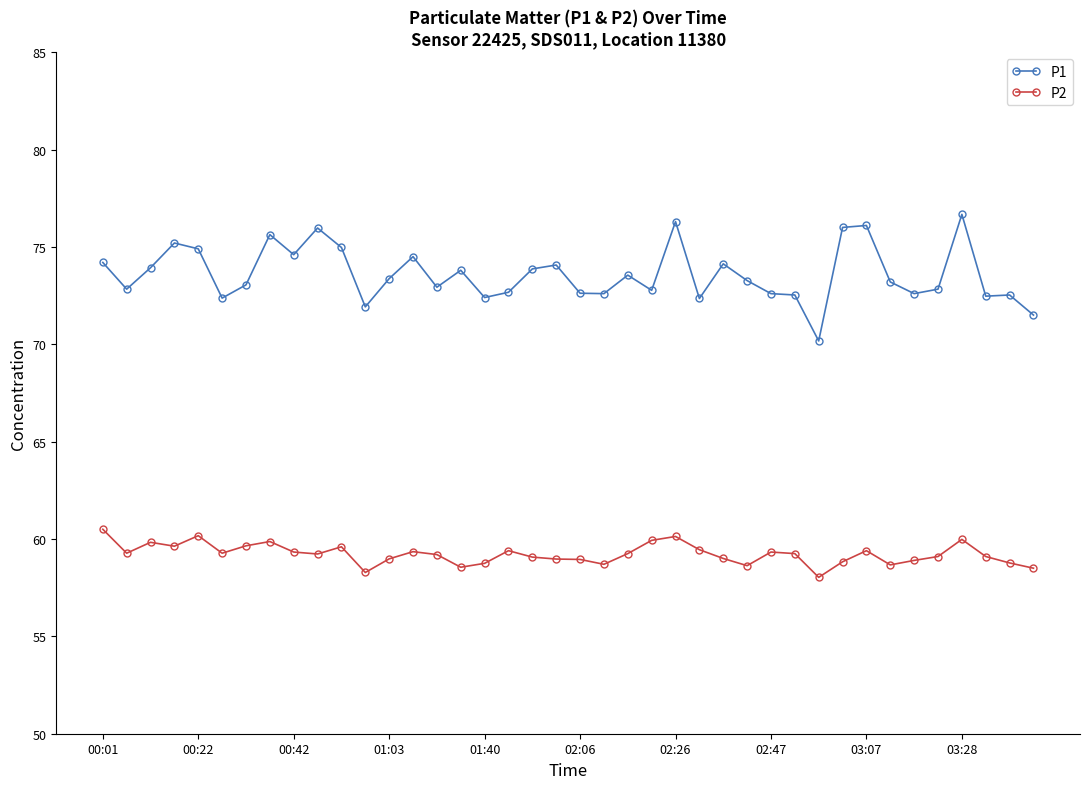

In P1, how many points are lower than both neighbors (excluding endpoints)?

12